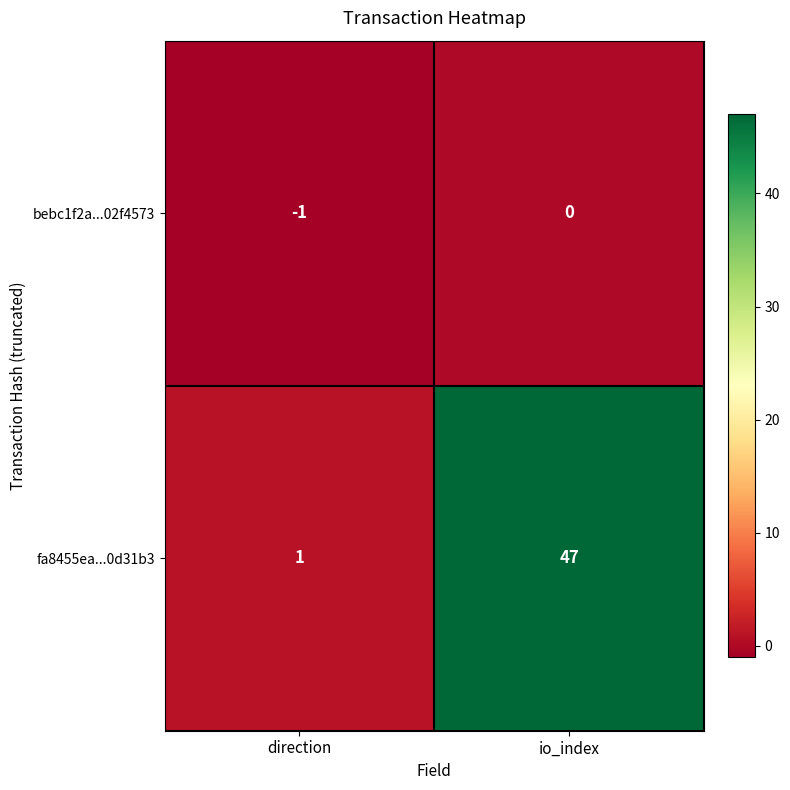

The fa8455ea...0d31b3 series shows 47 at io_index. True or false?

True